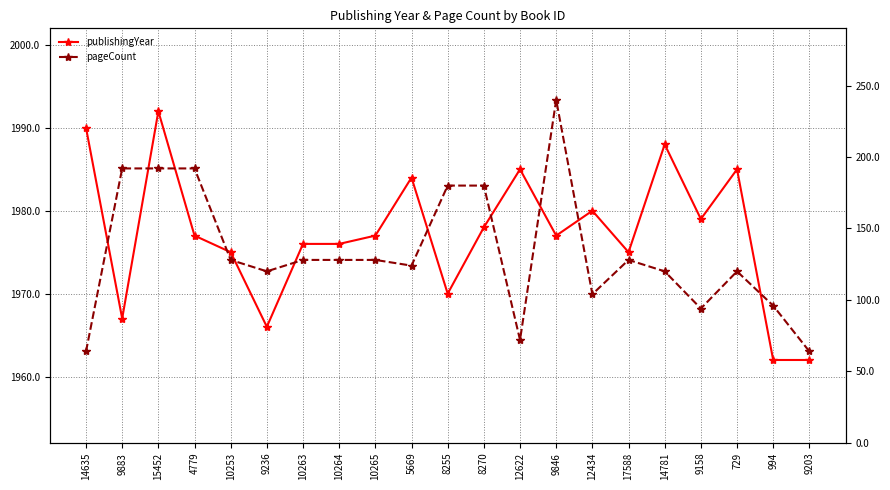

How many values in the publishingYear series exceed 1977?

9